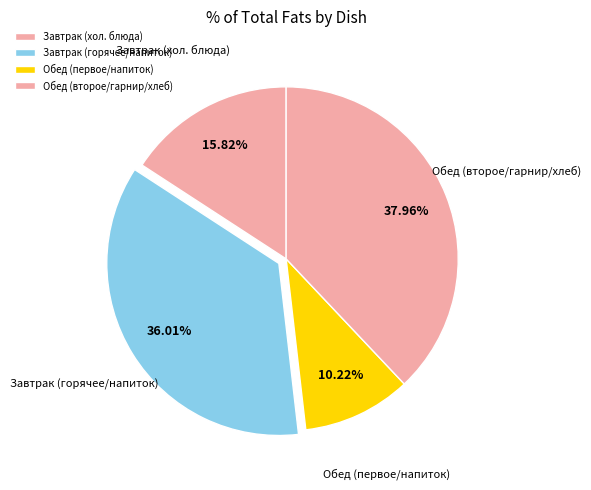

How many slices are in this pie chart?

4